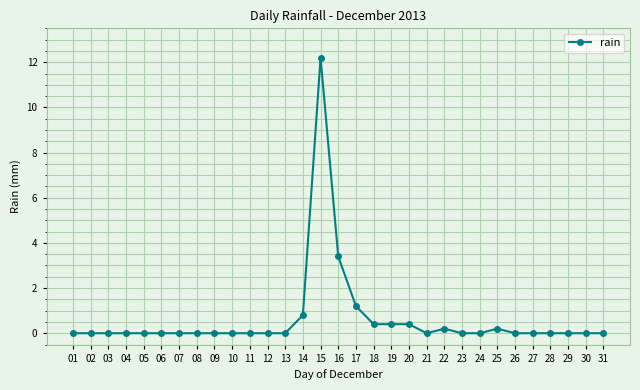

What is the maximum value shown in the chart?

12.2